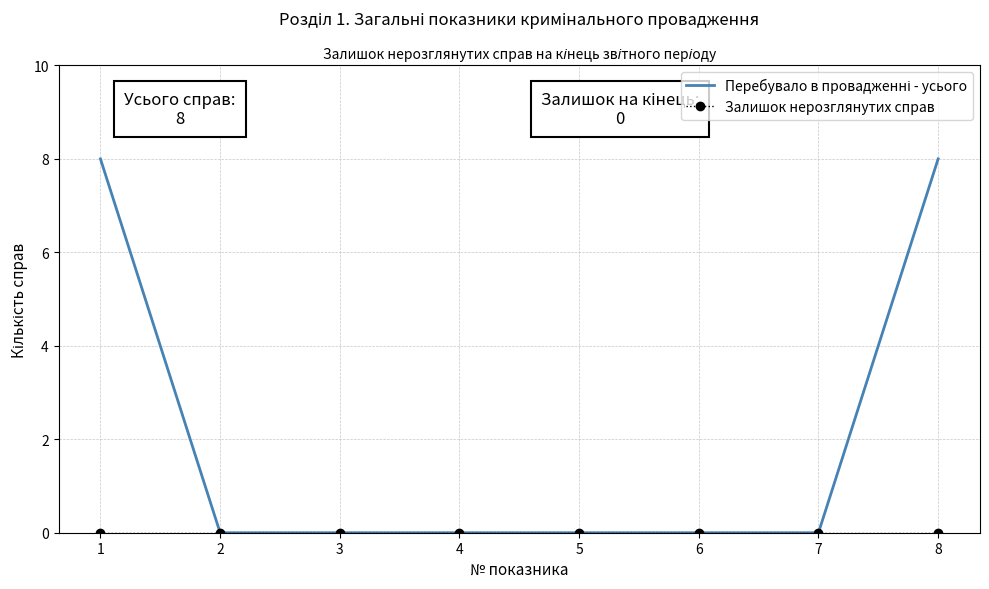

What is the greatest value displayed?

8